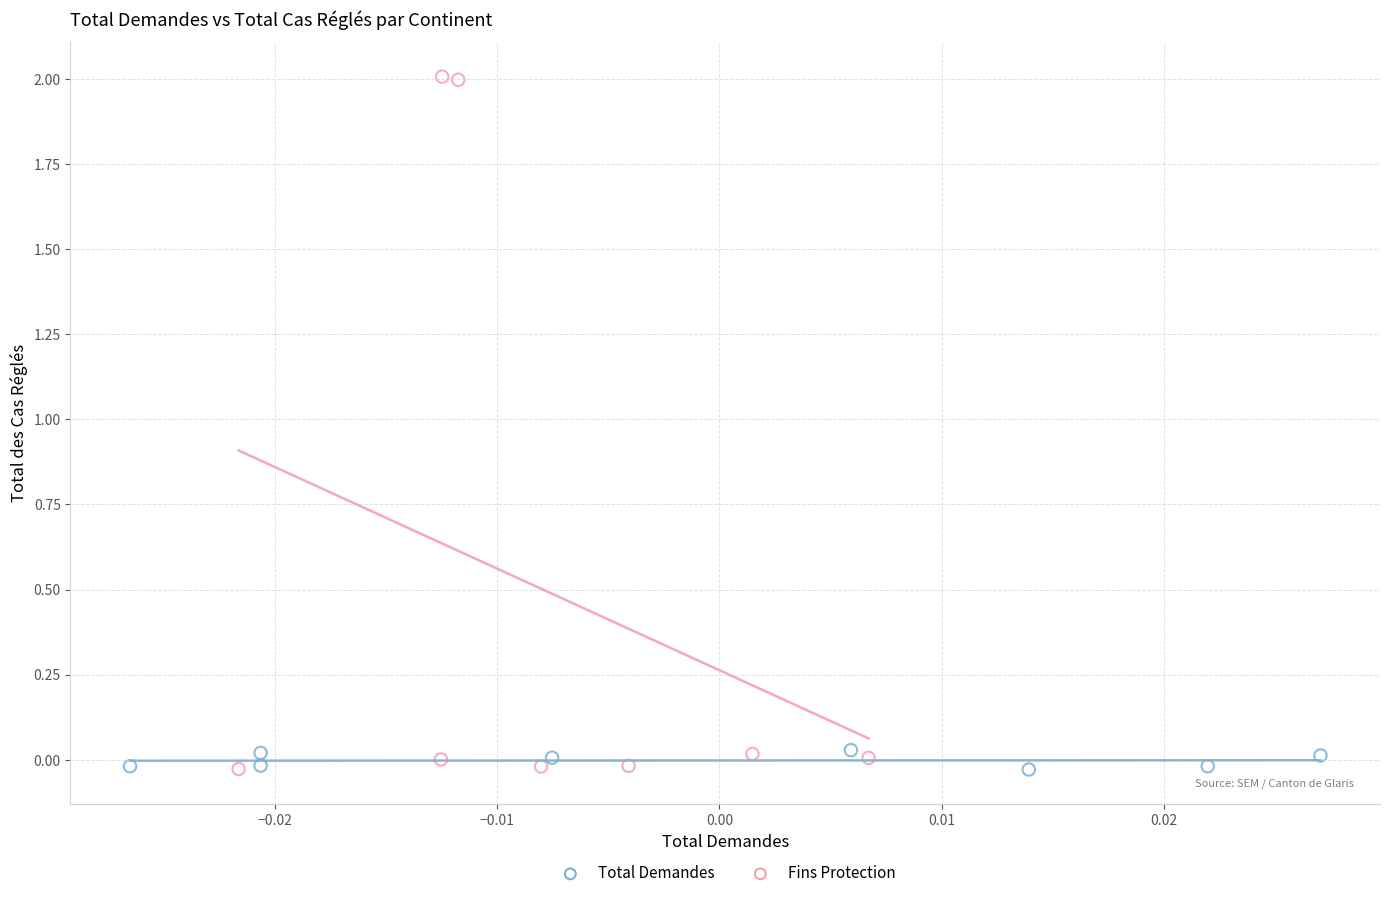

Which series has the largest Y range (max minus min)?

Fins Protection